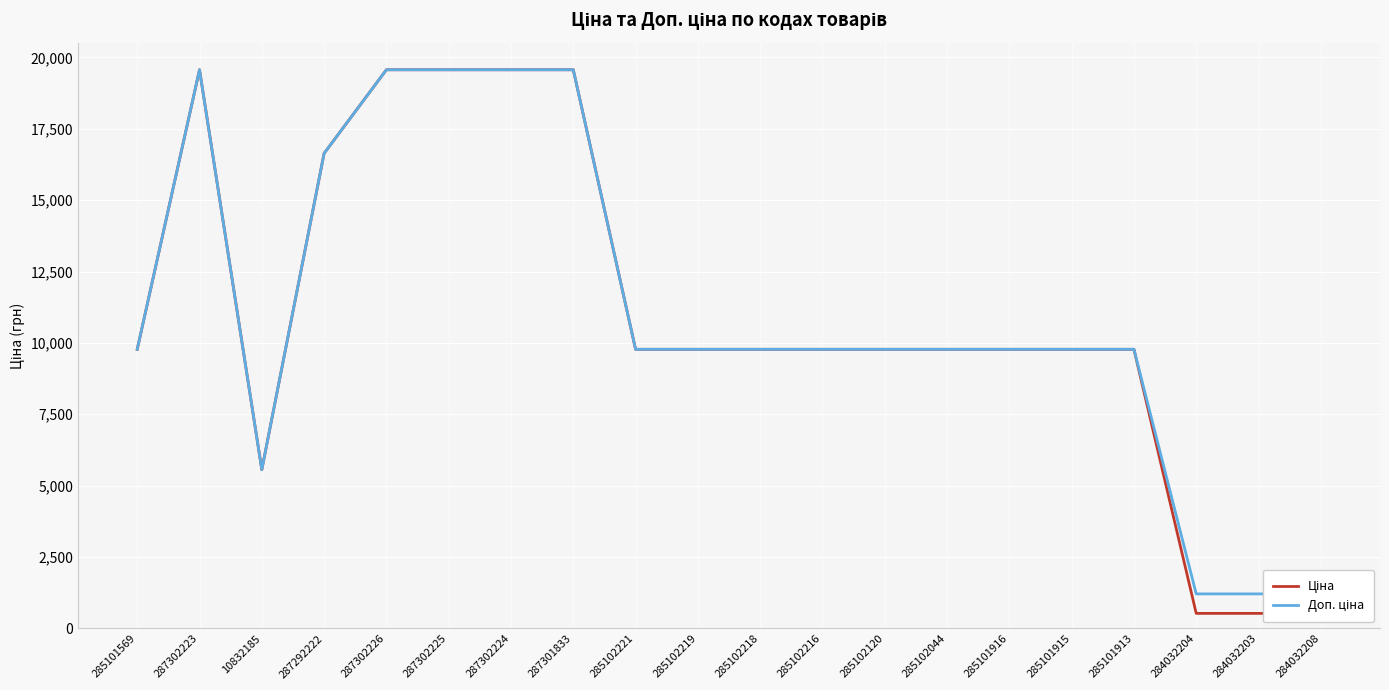

True or false: Ціна and Доп. ціна cross at least once.

False